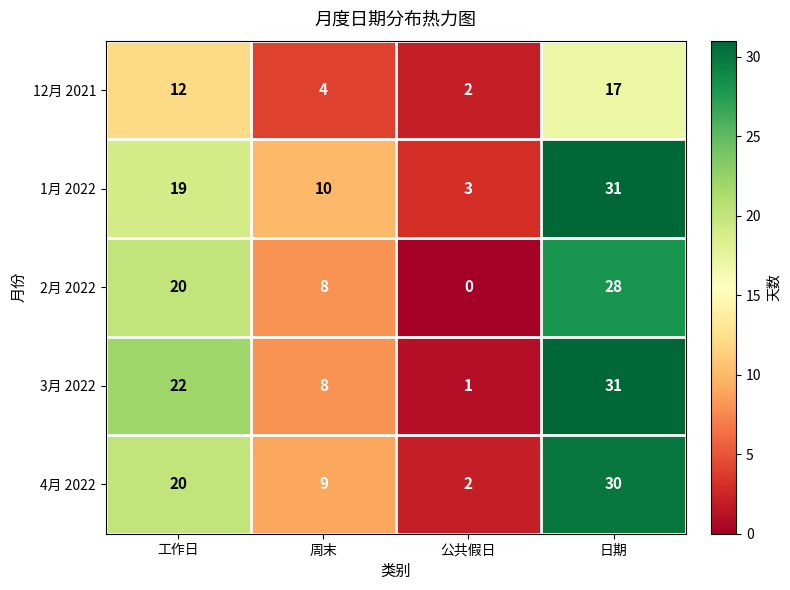

What is the greatest value displayed?

31